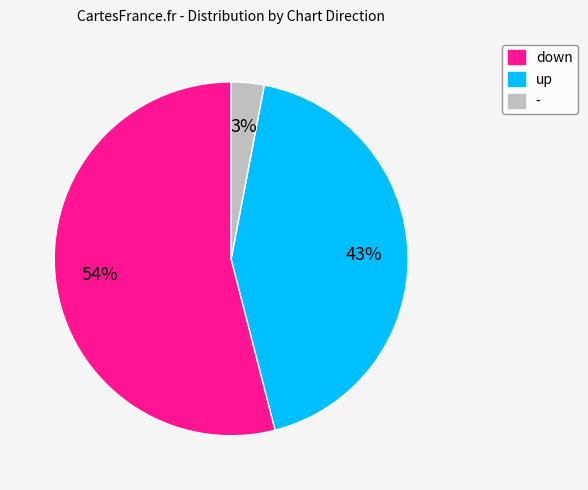

Rank the categories by value from highest to lowest.

down, up, -